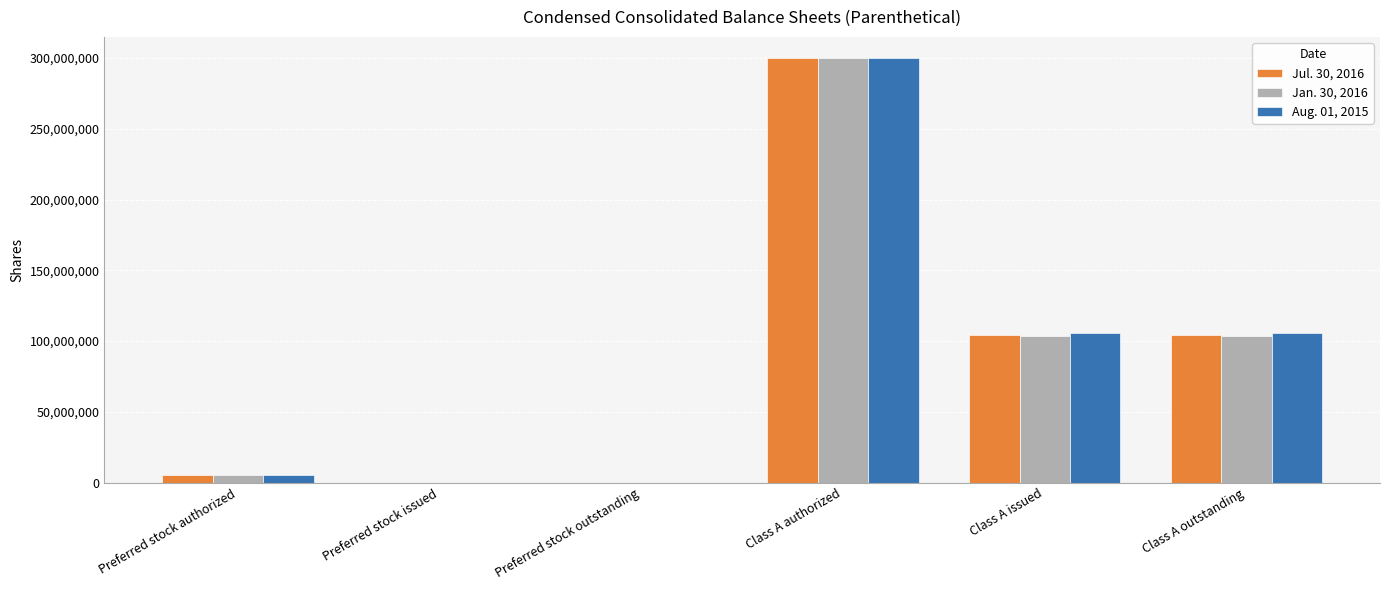

What is the maximum value for Aug. 01, 2015?

300000000